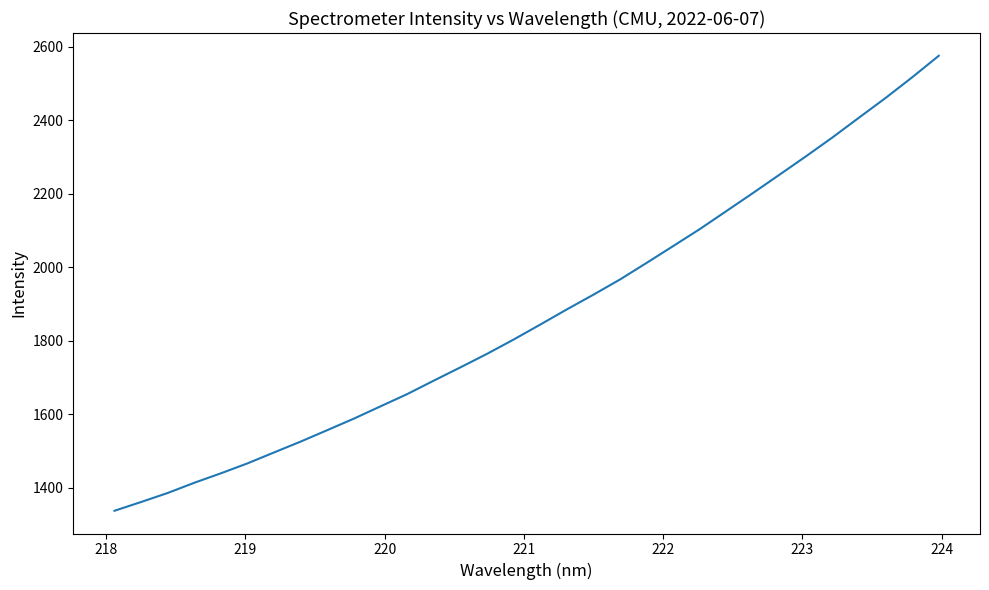

What is the greatest value displayed?

2575.7